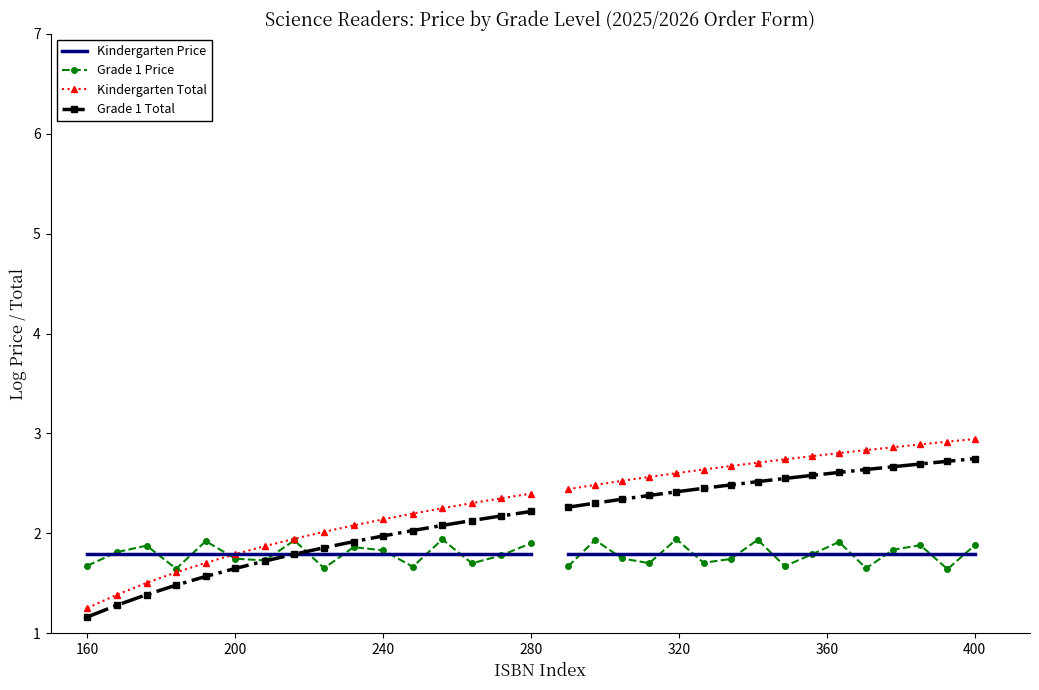

True or false: Grade 1 Price has more than 0 points higher than both neighbors.

True